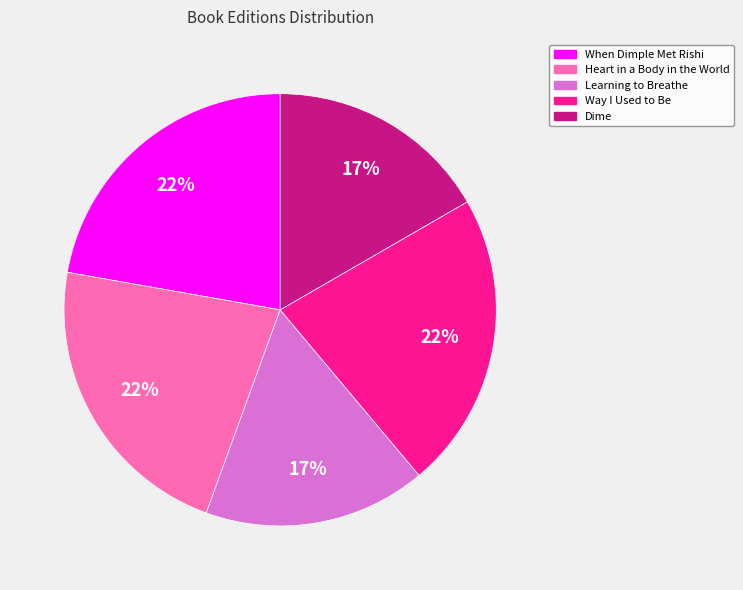

To the nearest percent, what is the combined percentage of Way I Used to Be and Learning to Breathe?

39%